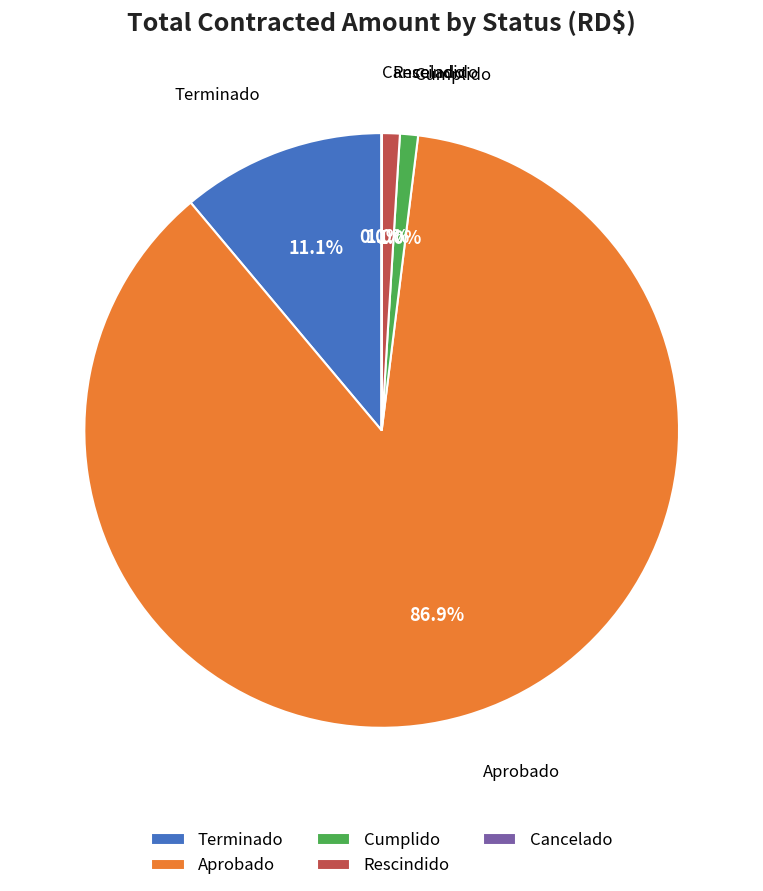

To the nearest percent, what percentage of the pie is Cumplido?

1%